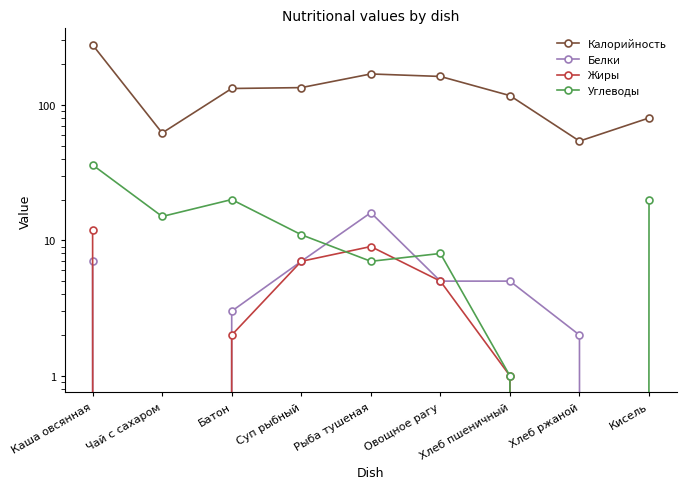

Which category has the lowest value across all series?

Чай с сахаром